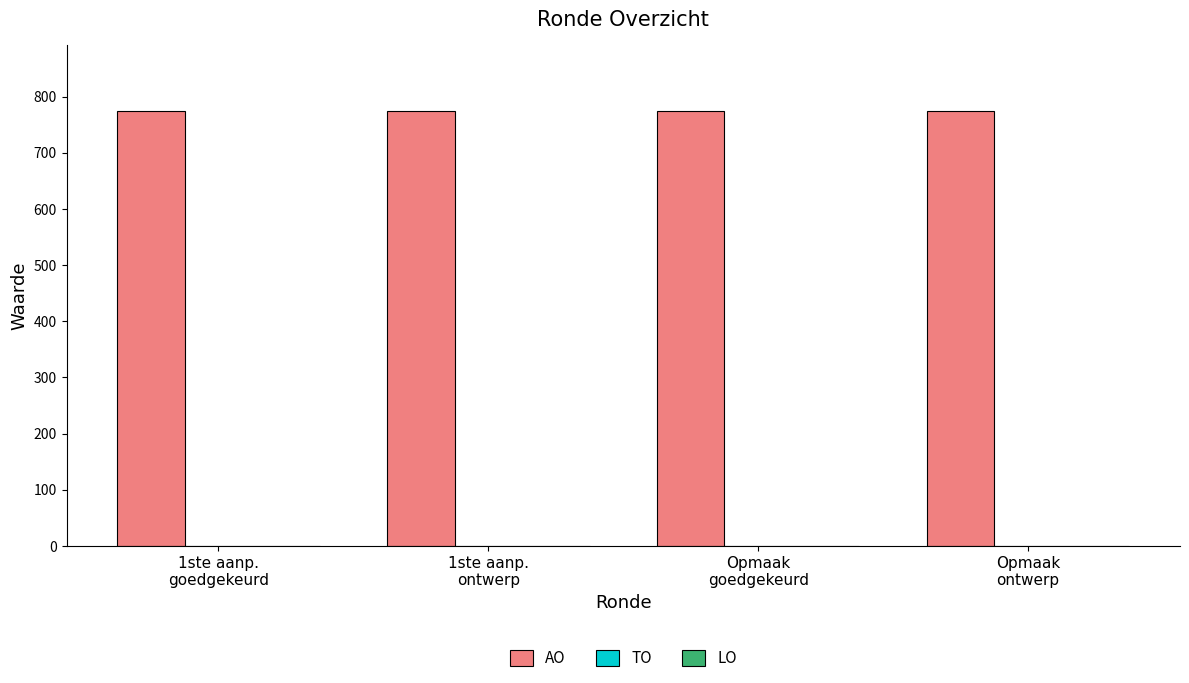

Which has a higher value, 1ste aanp.
ontwerp or Opmaak
ontwerp?

1ste aanp.
ontwerp